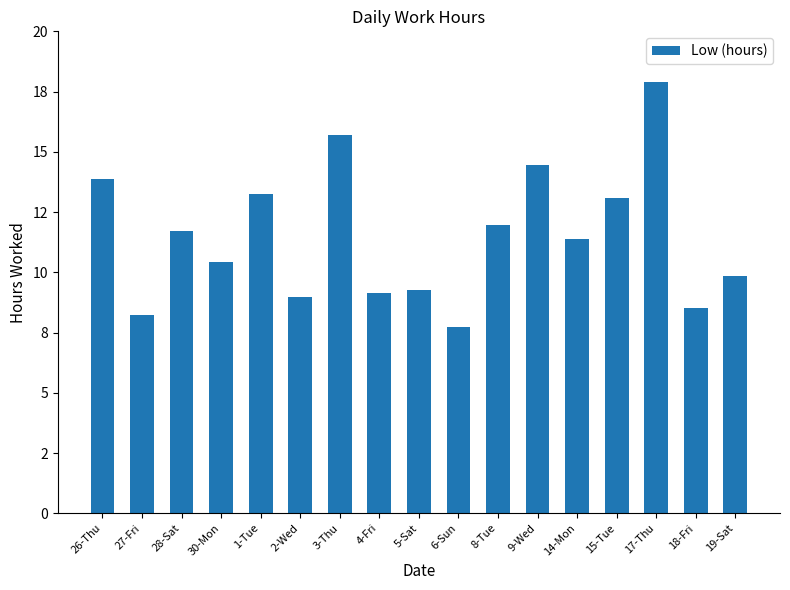

What is the sum of all values?

195.4